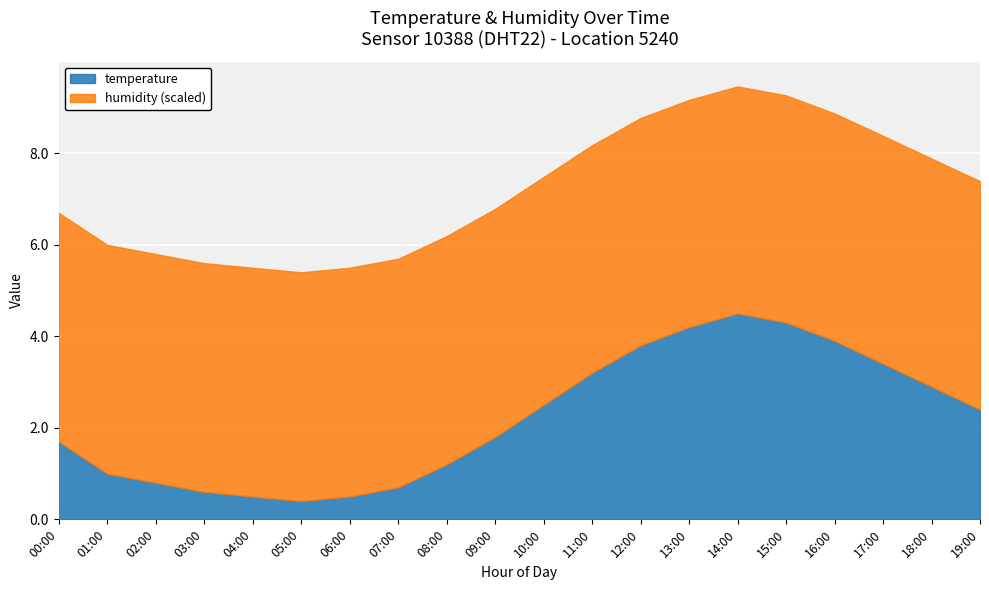

True or false: temperature and humidity cross at least once.

False